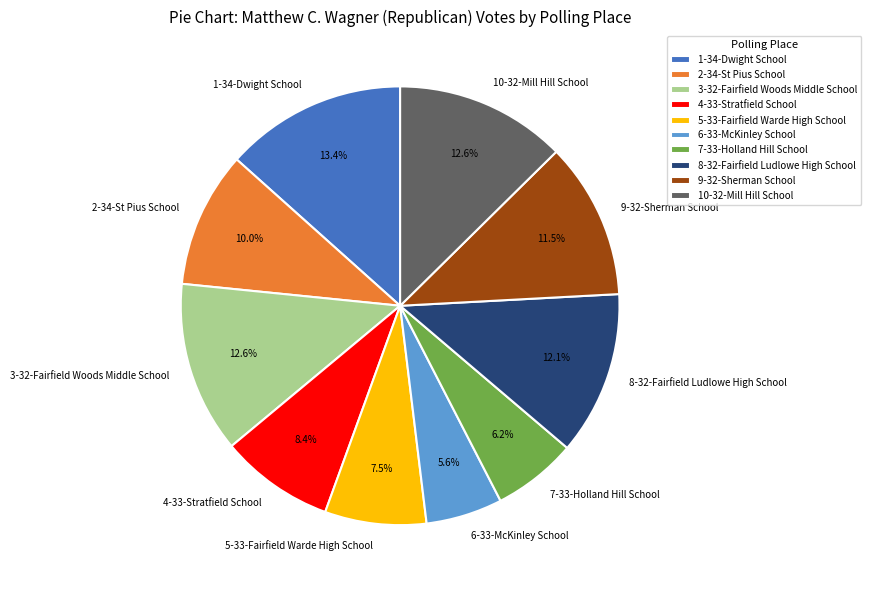

Which category has the biggest portion of the pie?

1-34-Dwight School